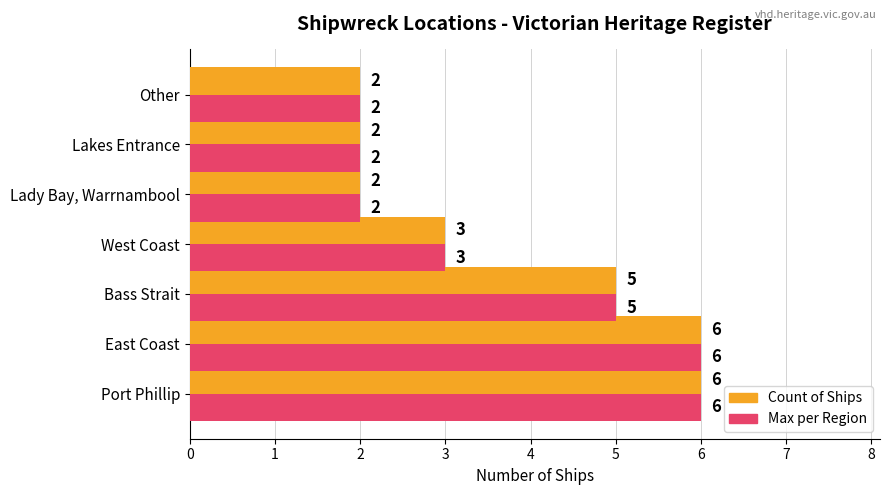

What is the difference between the second highest and minimum values in the Count of Ships series?

4